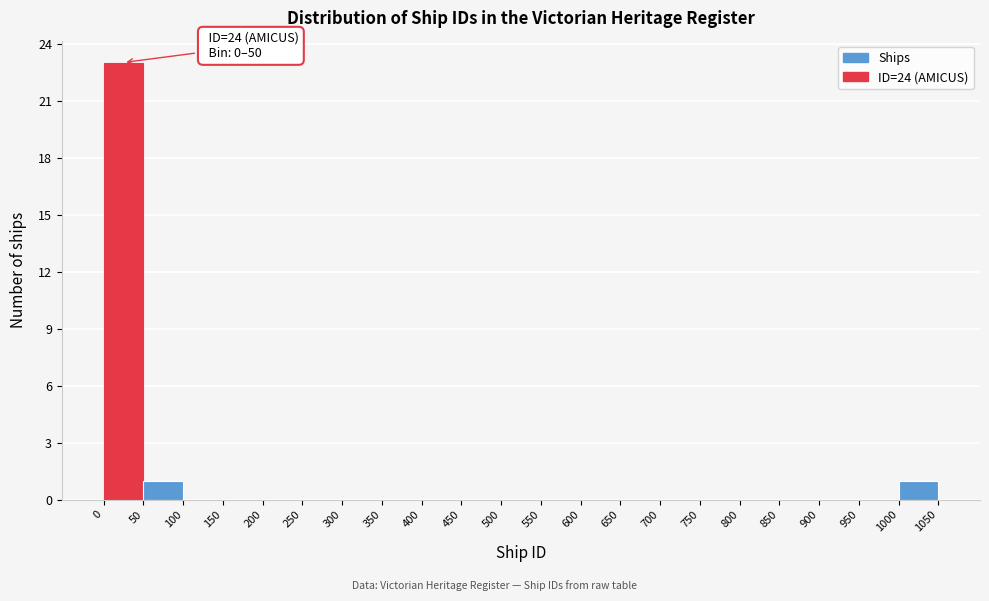

Over which range of the x-axis is the bar tallest?

0 to 50